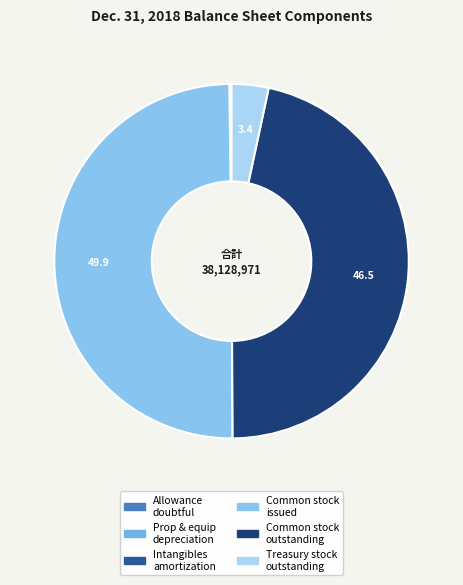

Which category has the biggest portion of the pie?

Common stock, shares issued